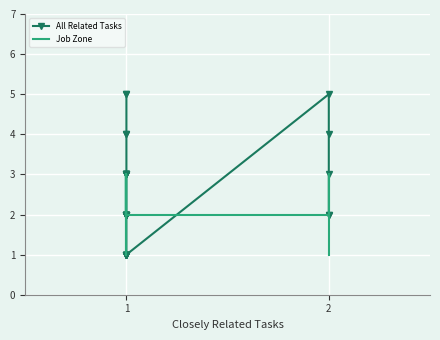

The value of Job Zone at 1 is 3. True or false?

False